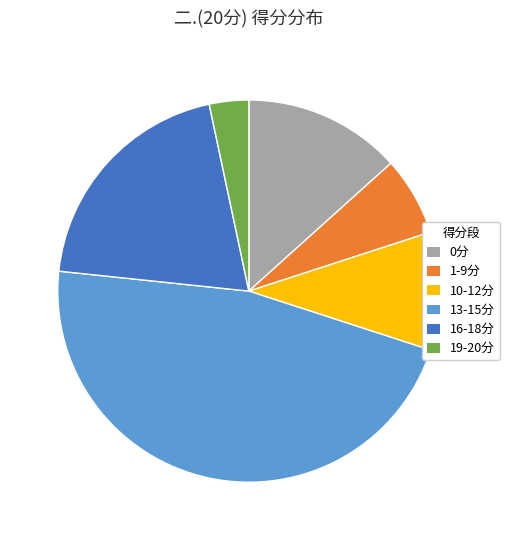

Rank the categories by value from highest to lowest.

13-15分, 16-18分, 0分, 10-12分, 1-9分, 19-20分